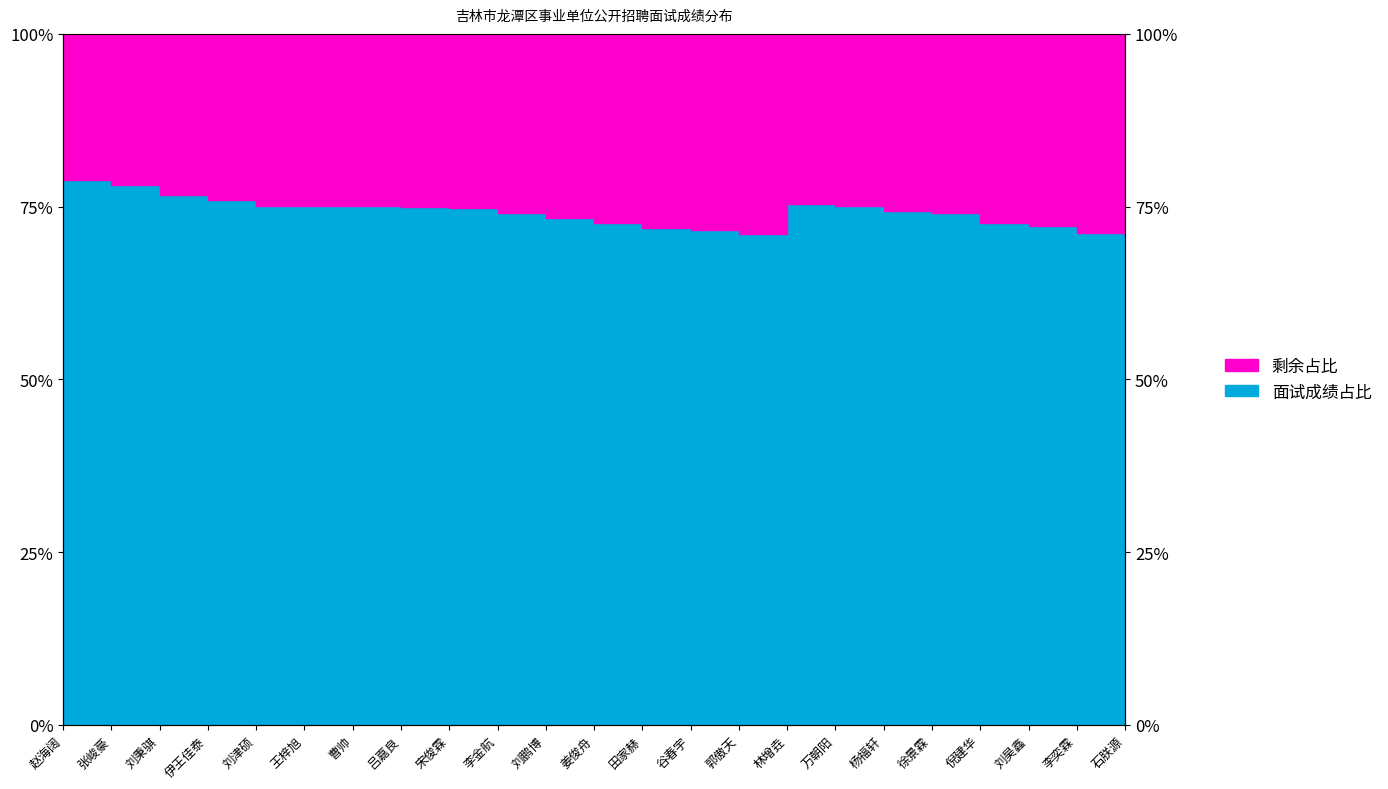

What is the label of the 18th point from the right?

王梓旭